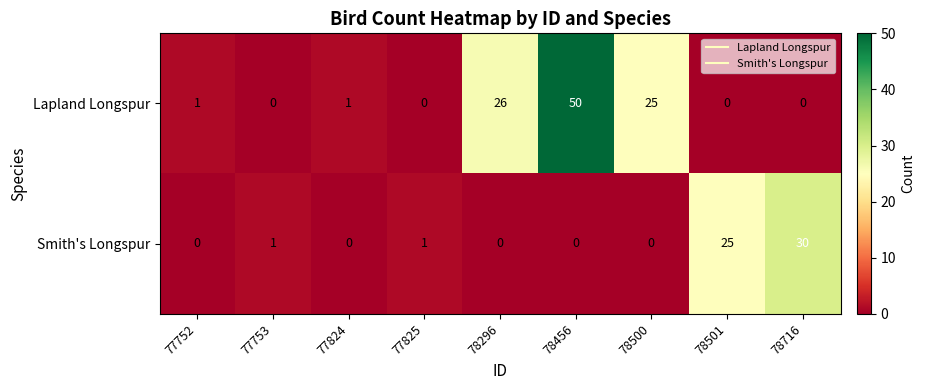

What is the difference between the second highest and second lowest values in the Lapland Longspur series?

26